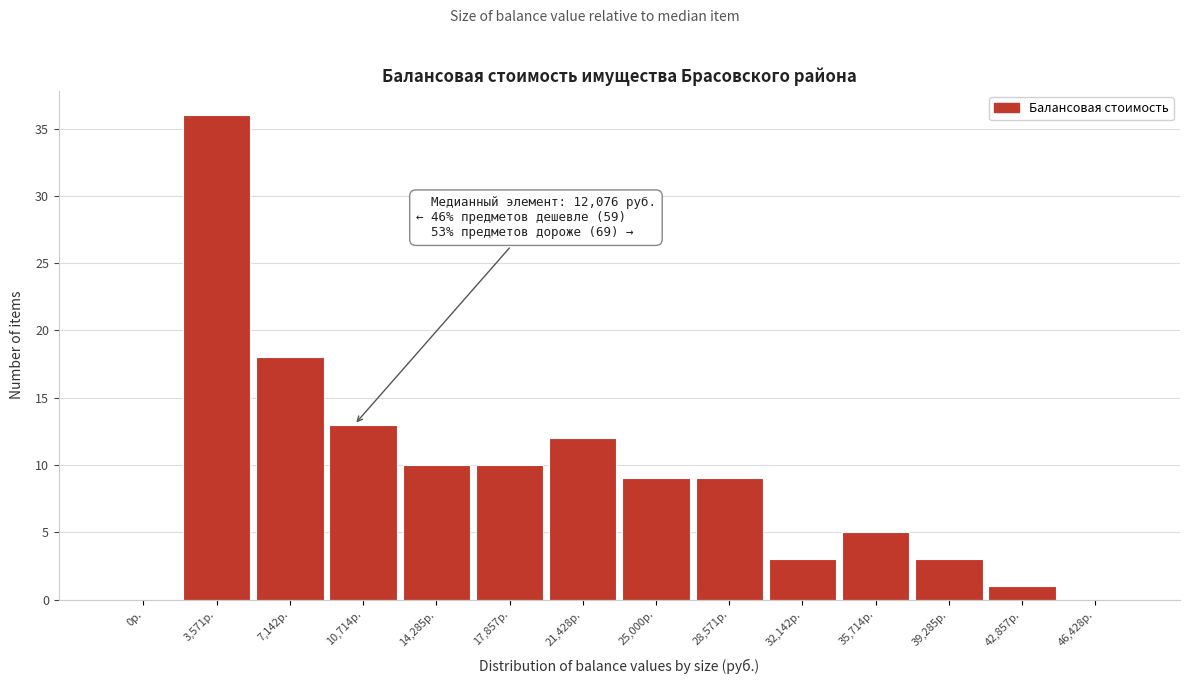

Reading left to right, what are all the values shown in this chart?

0р.=0	3,571р.=36	7,142р.=18	10,714р.=13	14,285р.=10	17,857р.=10	21,428р.=12	25,000р.=9	28,571р.=9	32,142р.=3	35,714р.=5	39,285р.=3	42,857р.=1	46,428р.=0